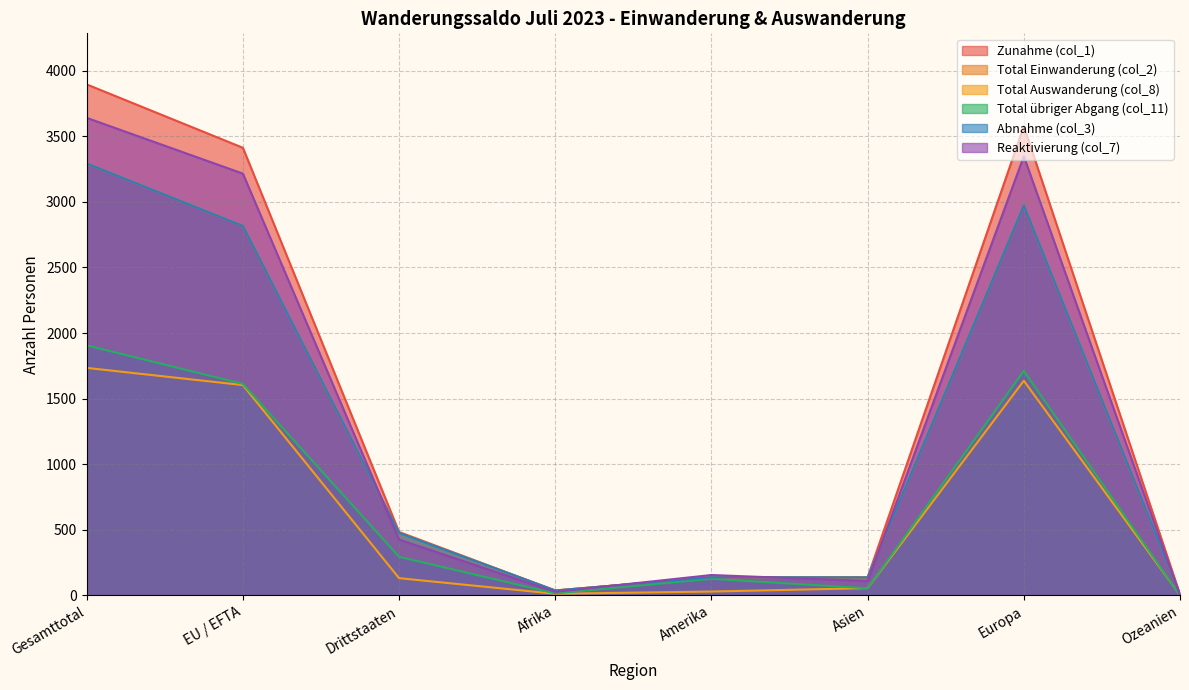

Reading left to right, extract all data points from this chart.

Zunahme (col_1): 3895	3412	483	37	138	137	3576	7
Total Einwanderung (col_2): 3294	2818	476	37	138	137	2975	7
Total Auswanderung (col_8): 1734	1603	131	12	29	55	1636	2
Total übriger Abgang (col_11): 1906	1612	294	15	126	54	1711	0
Abnahme (col_3): 3293	2817	476	37	138	137	2974	7
Reaktivierung (col_7): 3640	3215	425	27	155	109	3347	2